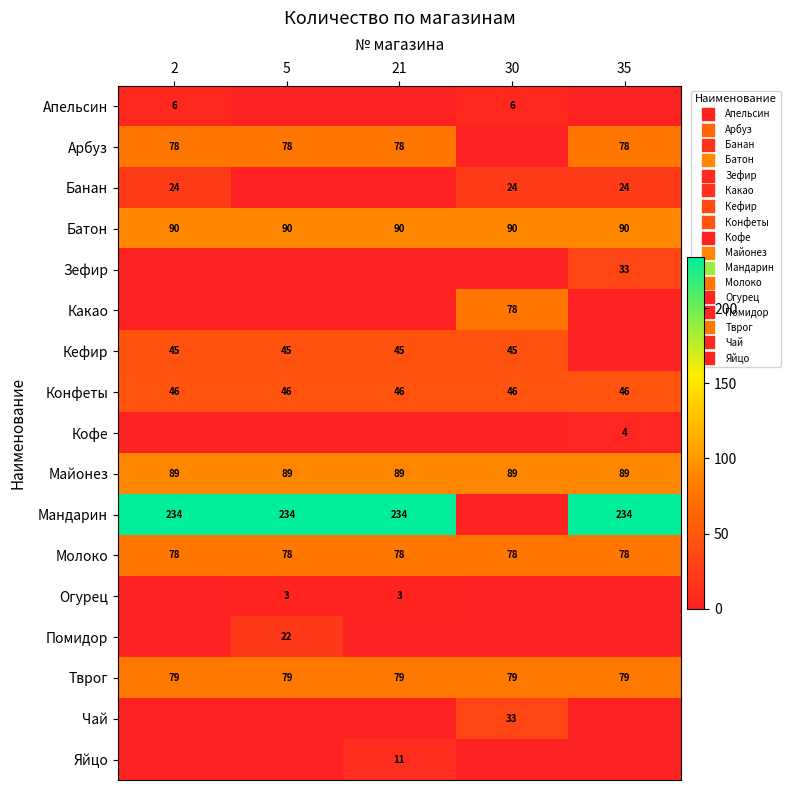

Which series has the largest total across all categories?

Мандарин